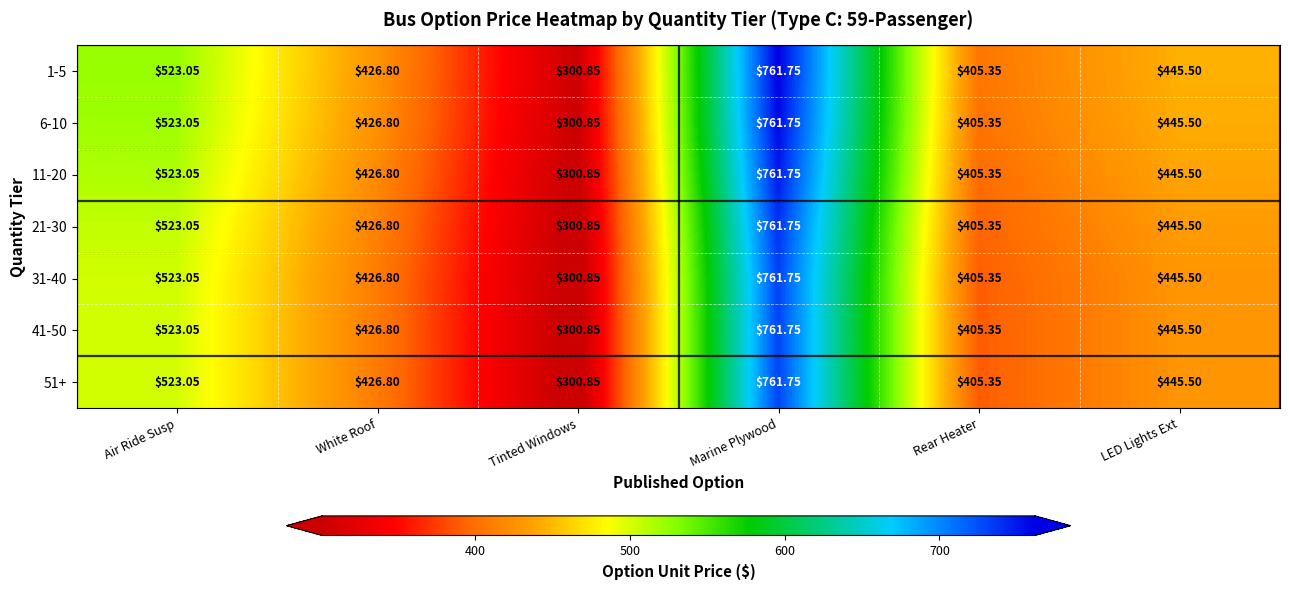

At which category is the sum across all series the highest?

Marine Plywood